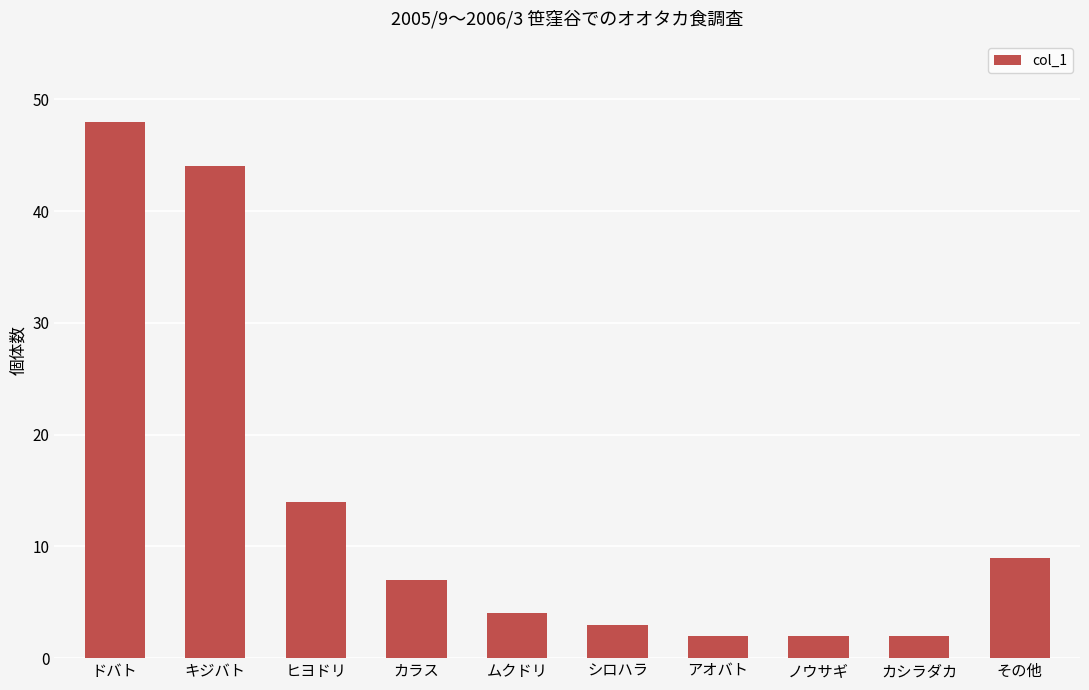

Which category has the highest value across all series?

ドバト